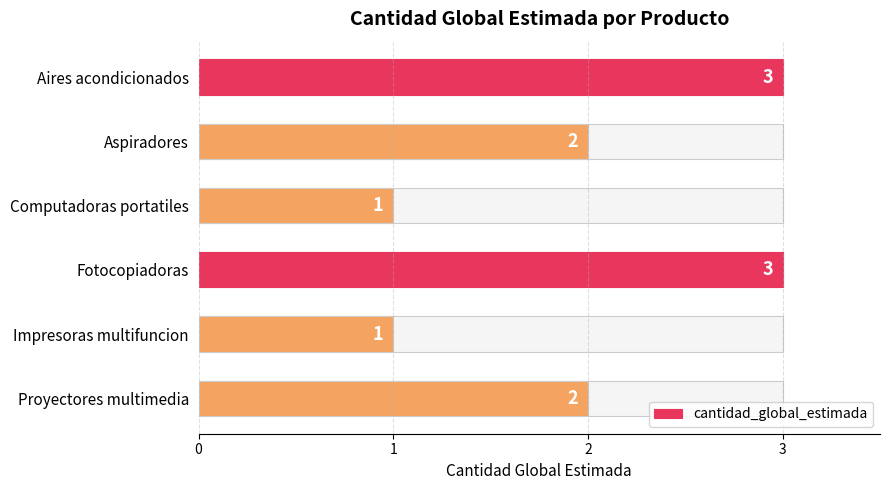

Approximately how many times larger is the value at Aires acondicionados compared to Impresoras multifuncion?

3.0